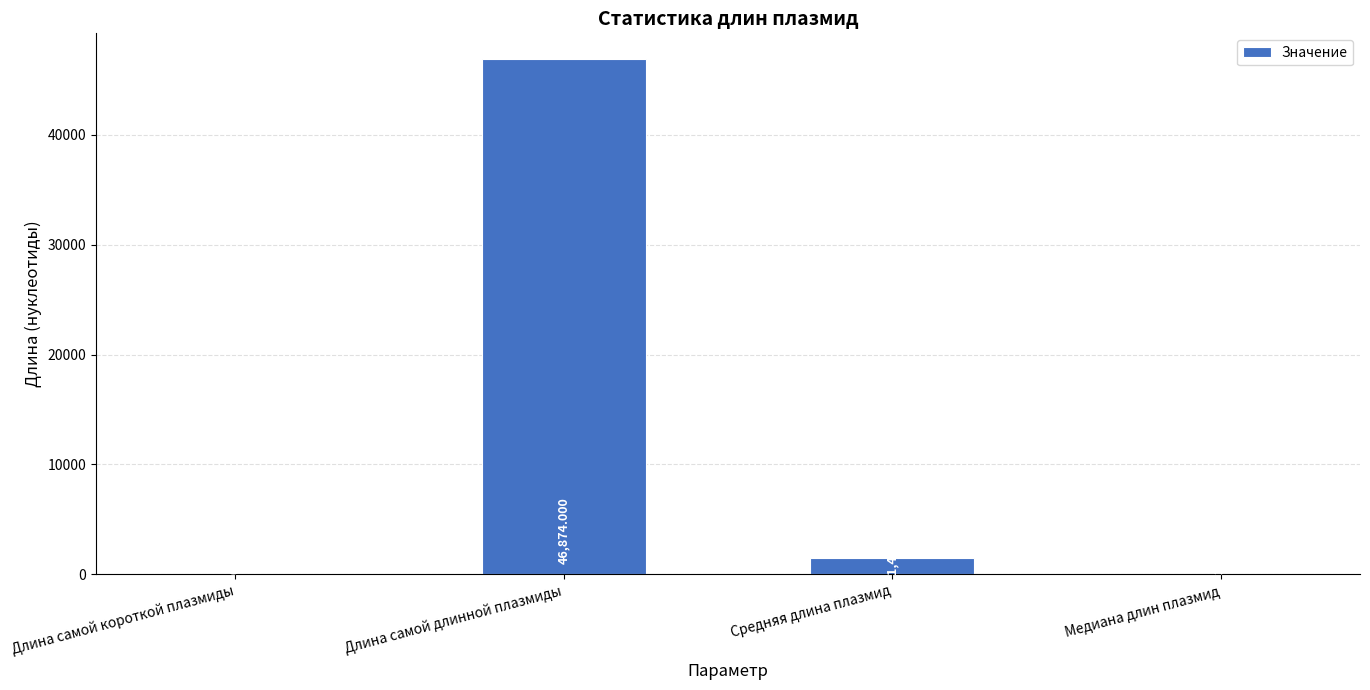

Where does the data first go above 1456?

Длина самой длинной плазмиды